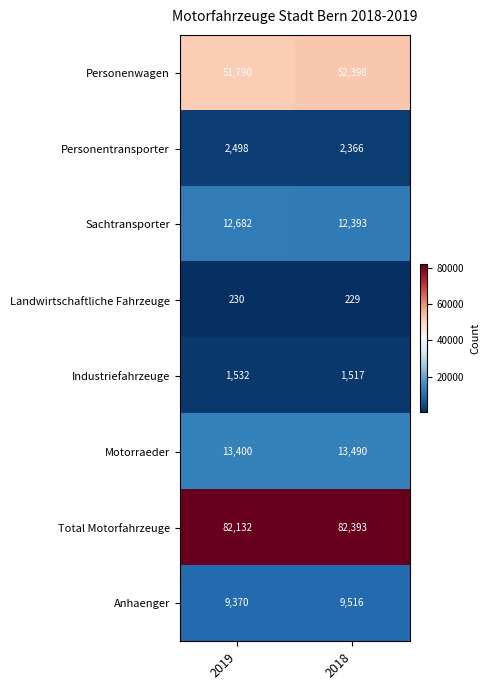

List the series in order of their peak value, lowest first.

Landwirtschaftliche Fahrzeuge, Industriefahrzeuge, Personentransporter, Anhaenger, Sachtransporter, Motorraeder, Personenwagen, Total Motorfahrzeuge